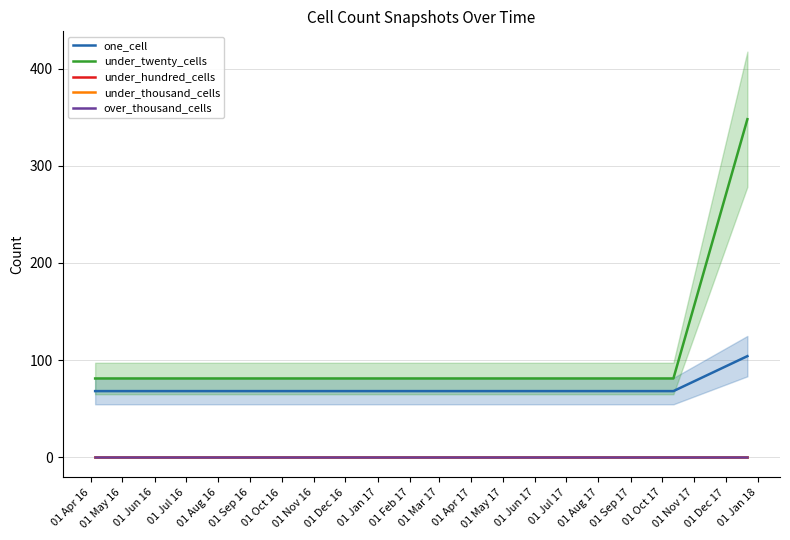

What is the label of the 3rd point from the right?

01 Sep 16